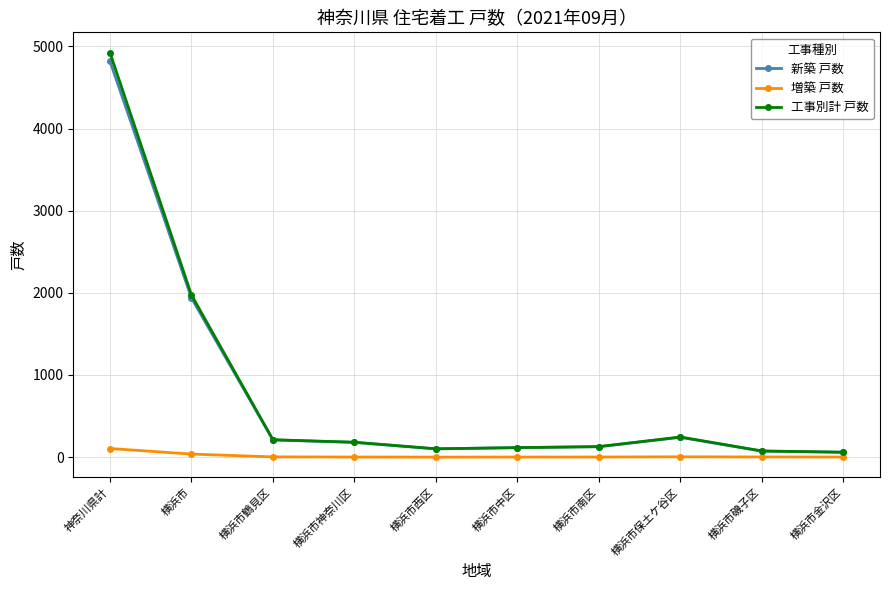

What is the label of the 9th point from the right?

横浜市